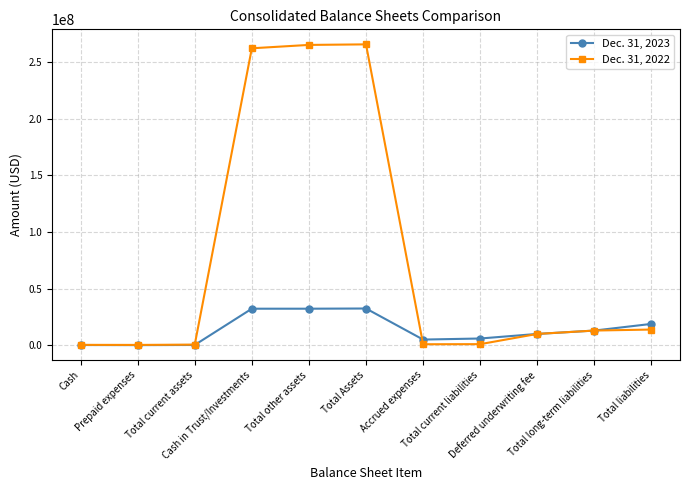

True or false: Dec. 31, 2023 has more than 0 points higher than both neighbors.

True